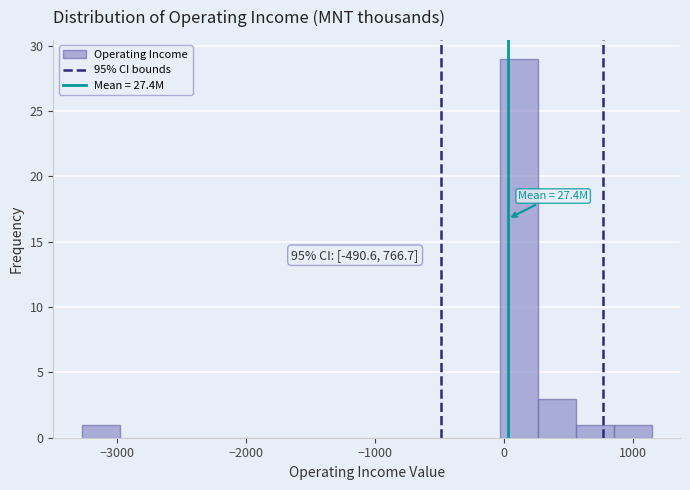

Around what value on the x-axis is the tallest bar? Give the approximate position of its centre, as read against the axis.

100